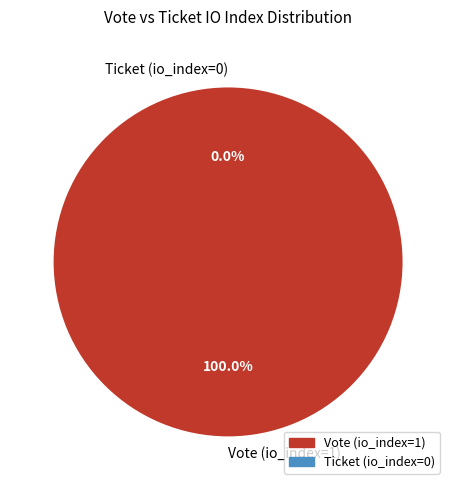

How many segments does this pie chart have?

2